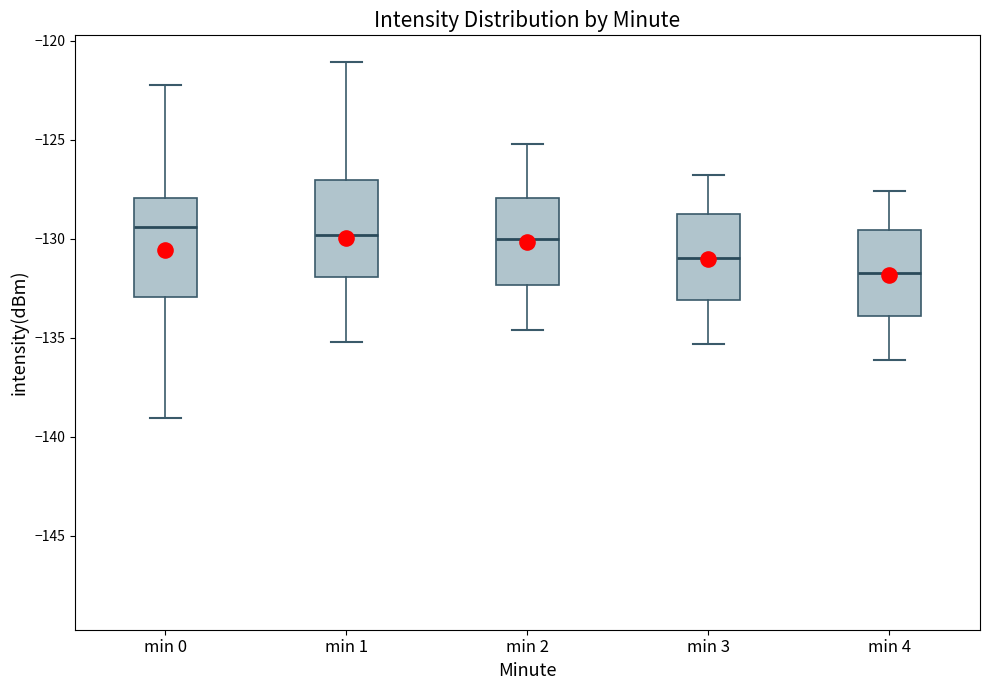

Reading left to right, read every box against the y-axis: the position of its median line, the range the box covers, and the ends of its whiskers. The values are not printed on the chart, so give them approximately, as read against the axis.

min 0: median -129.5, box -133.0 to -128.0, whiskers -139.0 to -122.0
min 1: median -130.0, box -132.0 to -127.0, whiskers -135.0 to -121.0
min 2: median -130.0, box -132.5 to -128.0, whiskers -134.5 to -125.0
min 3: median -131.0, box -133.0 to -128.5, whiskers -135.5 to -127.0
min 4: median -131.5, box -134.0 to -129.5, whiskers -136.0 to -127.5